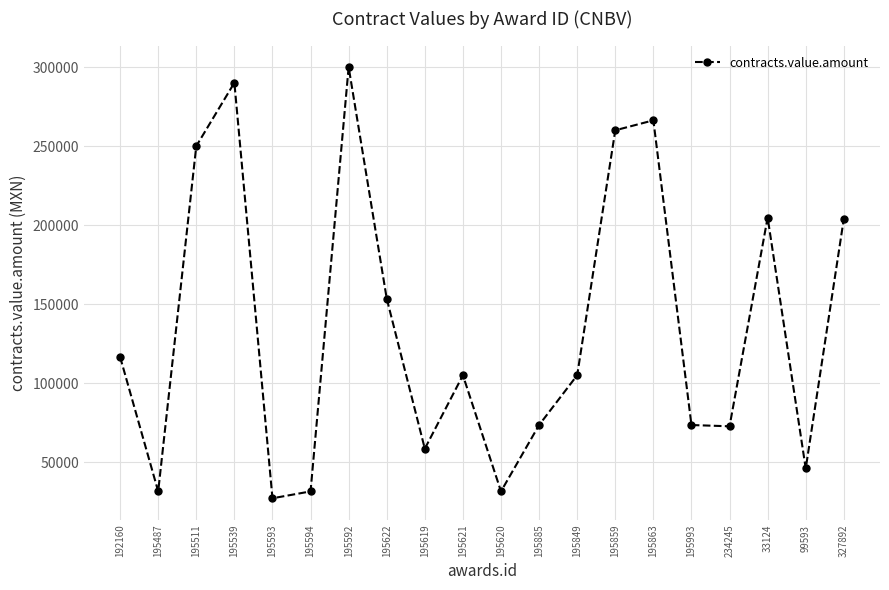

What value does the data have at 99593?

46000.0